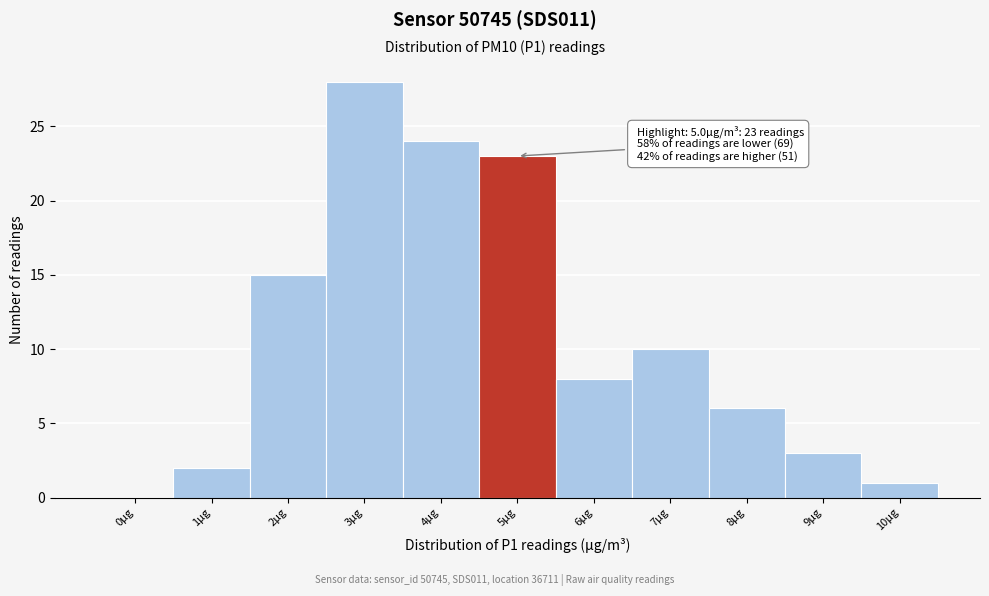

Reading left to right, what are all the values shown in this chart?

0μg=0	1μg=2	2μg=15	3μg=28	4μg=24	5μg=23	6μg=8	7μg=10	8μg=6	9μg=3	10μg=1